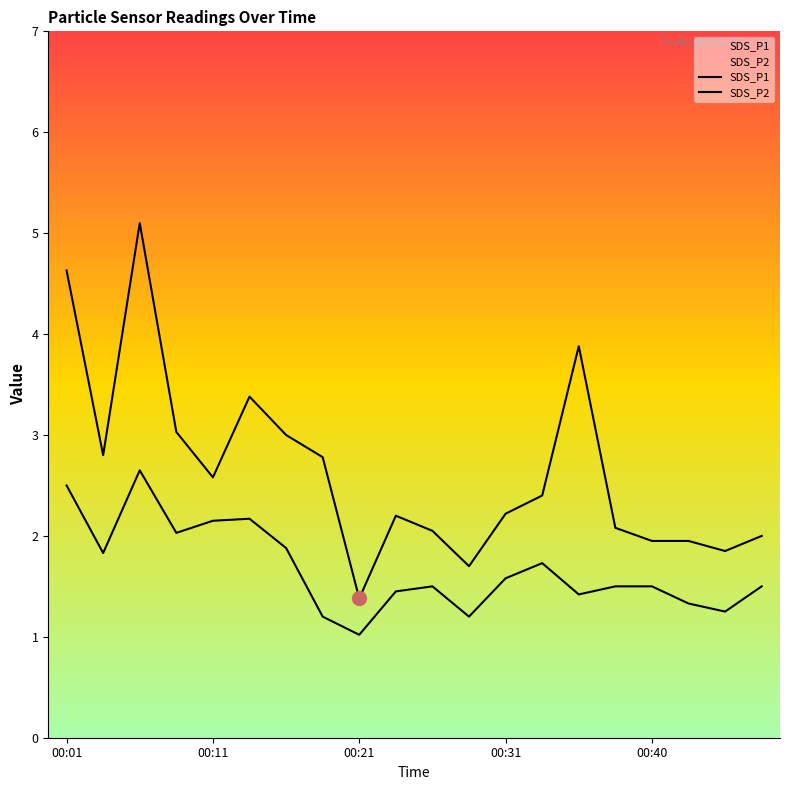

What is the value of the SDS_P1 point at the 10th from the left?

2.2